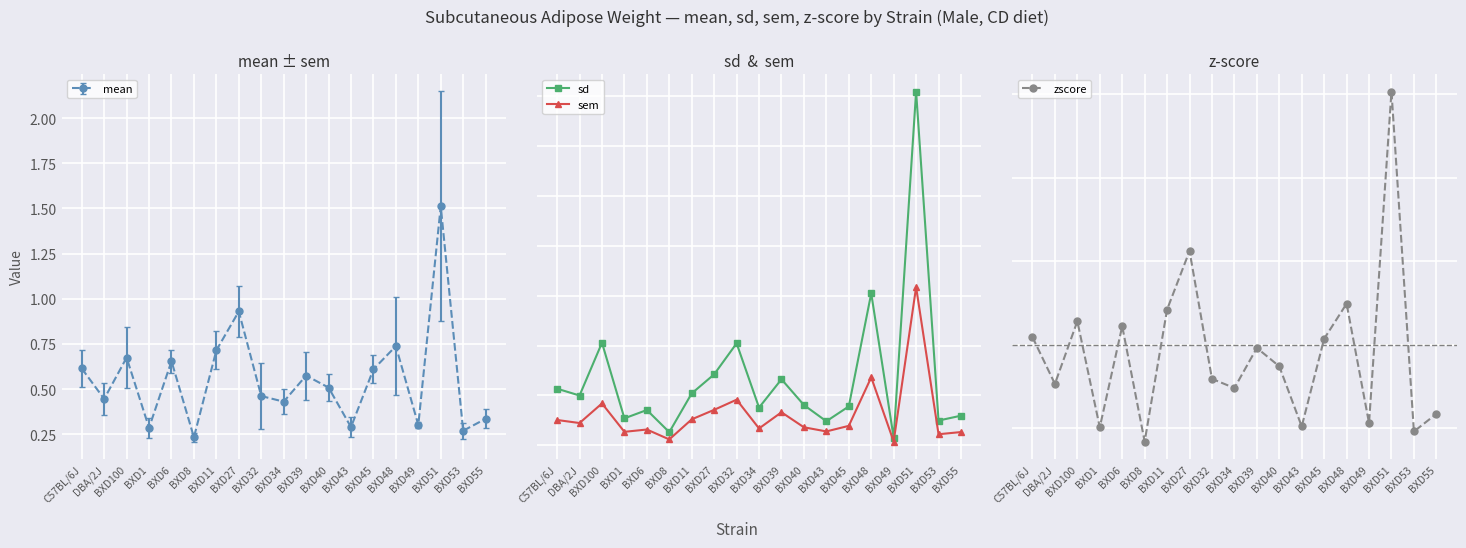

How many intersections are there between zscore and sem?

10